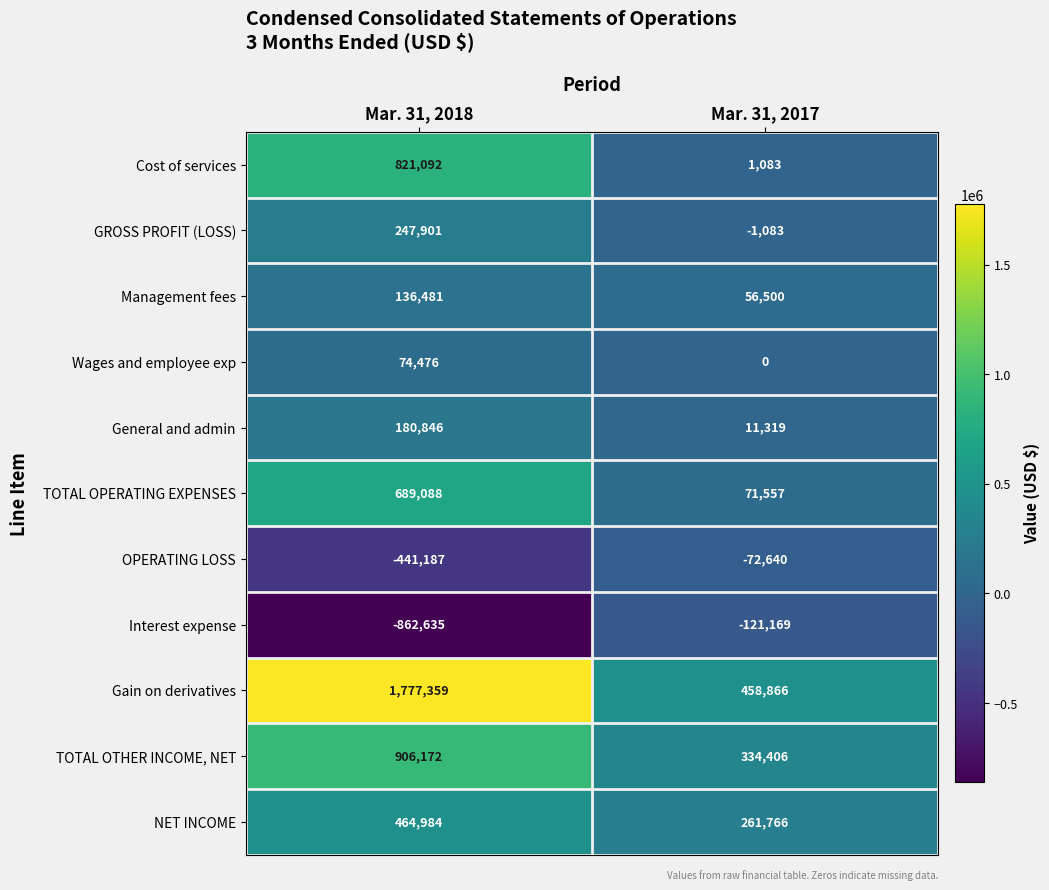

How many data points in GROSS PROFIT (LOSS) are less than 247901?

1